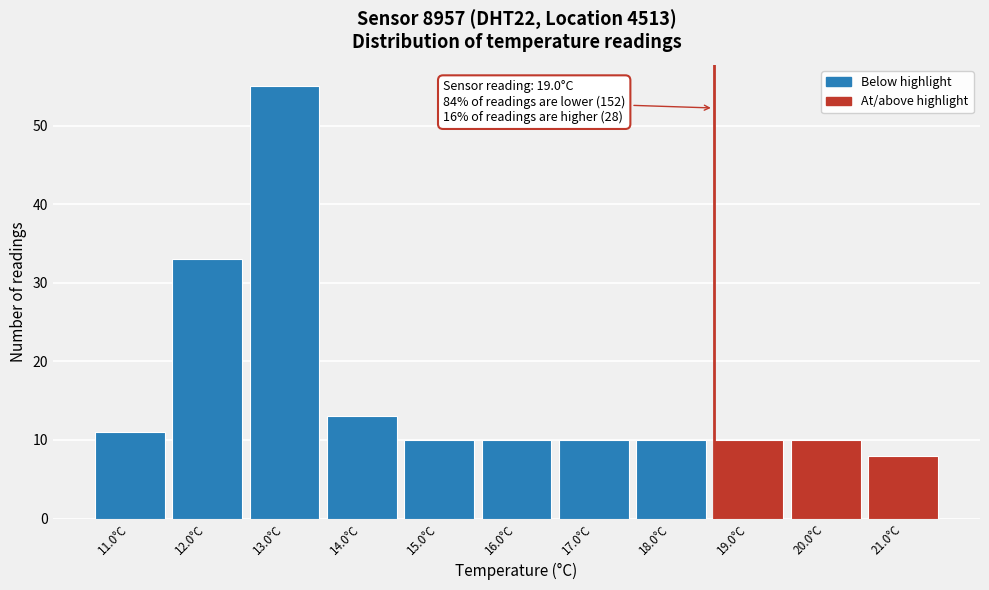

Reading left to right, extract all data points from this chart.

11	33	55	13	10	10	10	10	10	10	8